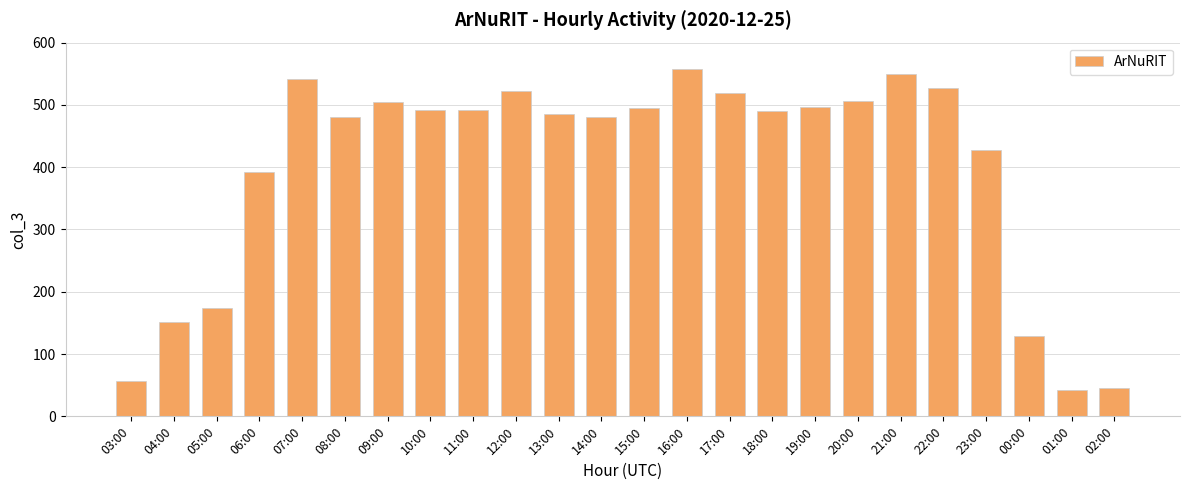

What is the approximate value at 22:00?

527